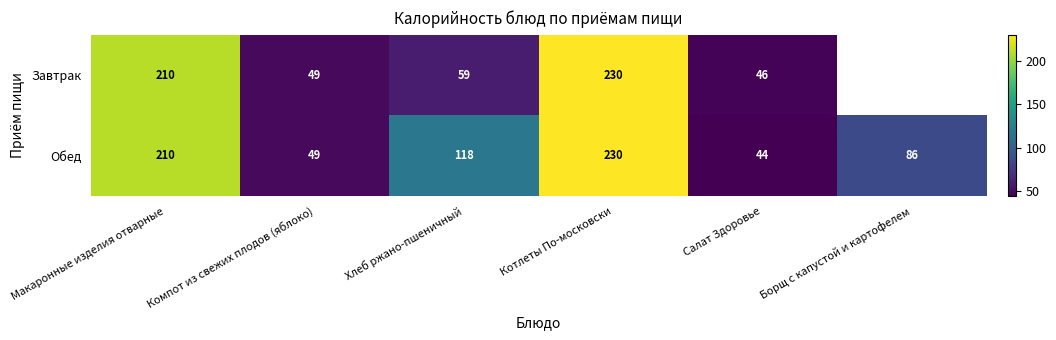

Is the value of Обед at Борщ с капустой и картофелем greater than the value of Завтрак at Котлеты По-московски?

No